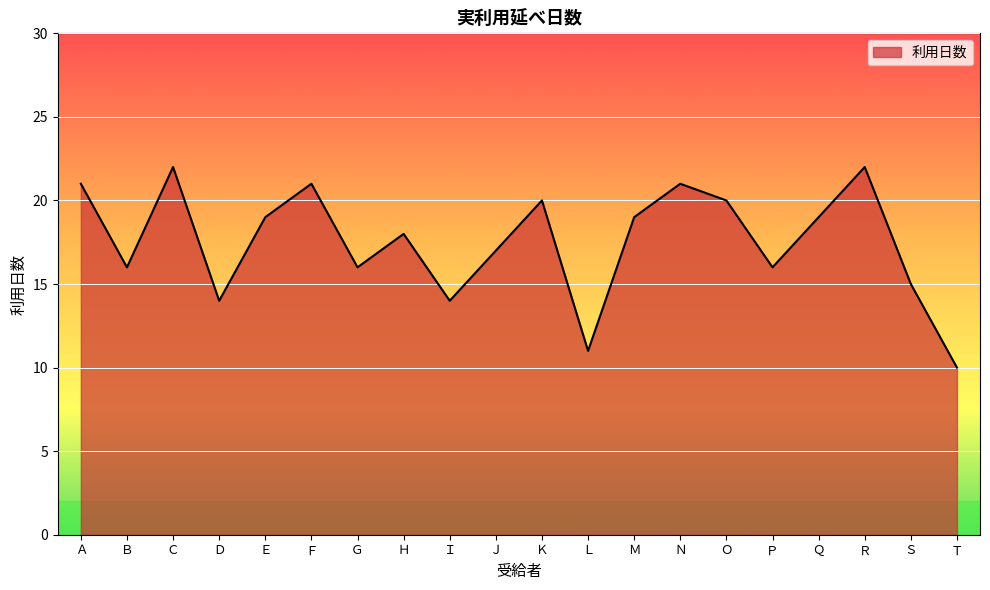

What is the change in value from Ｈ to Ｏ?

+2